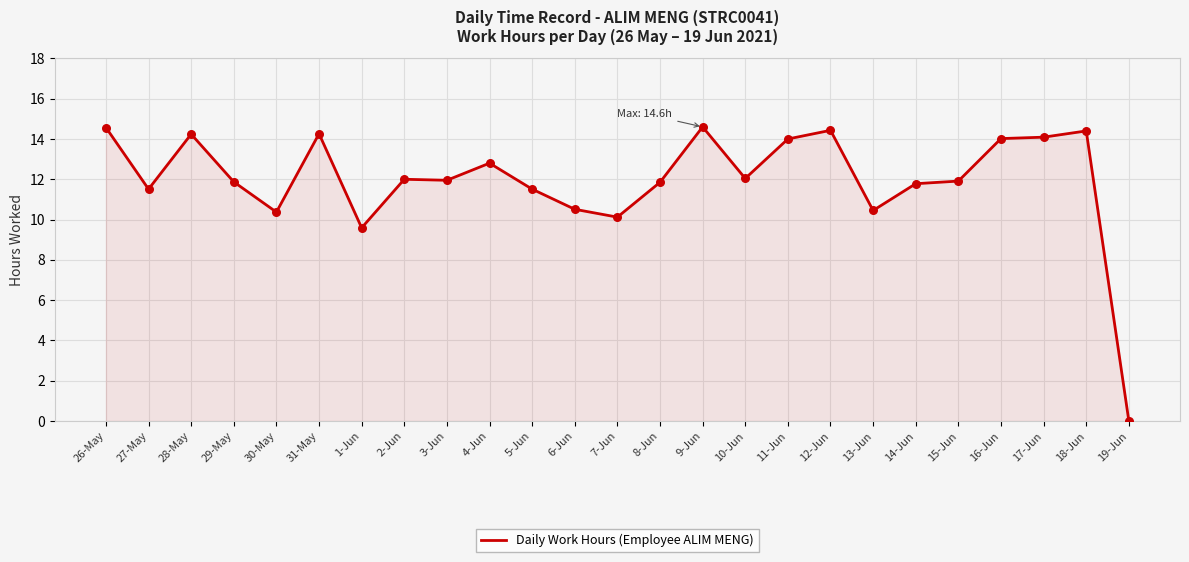

Approximately how many times larger is the value at 1-Jun compared to 4-Jun?

0.7